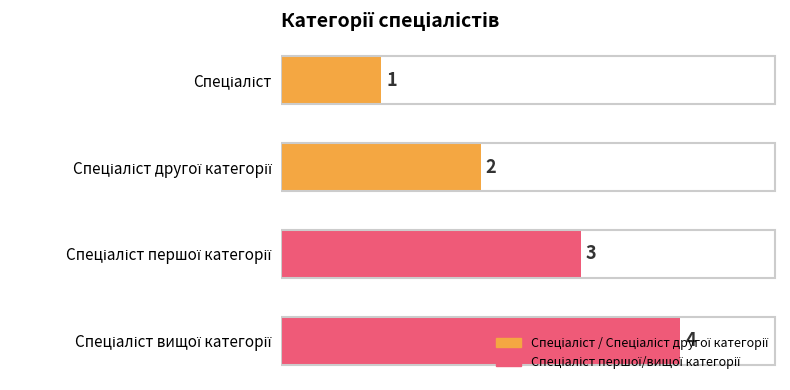

How many values are between 2 and 4?

3